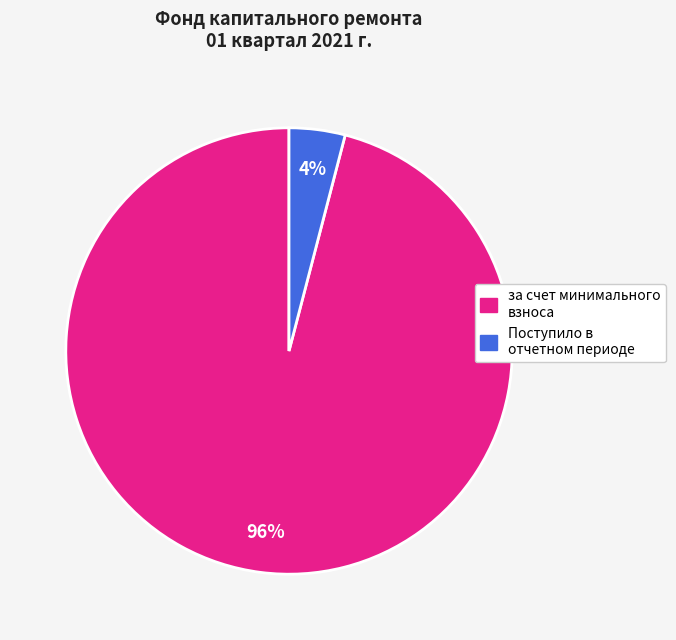

How many segments does this pie chart have?

2